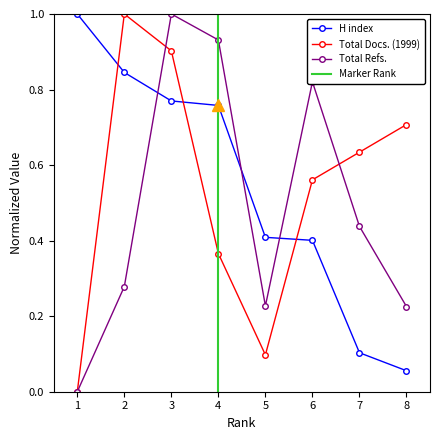

At which label does H index reach its peak?

1